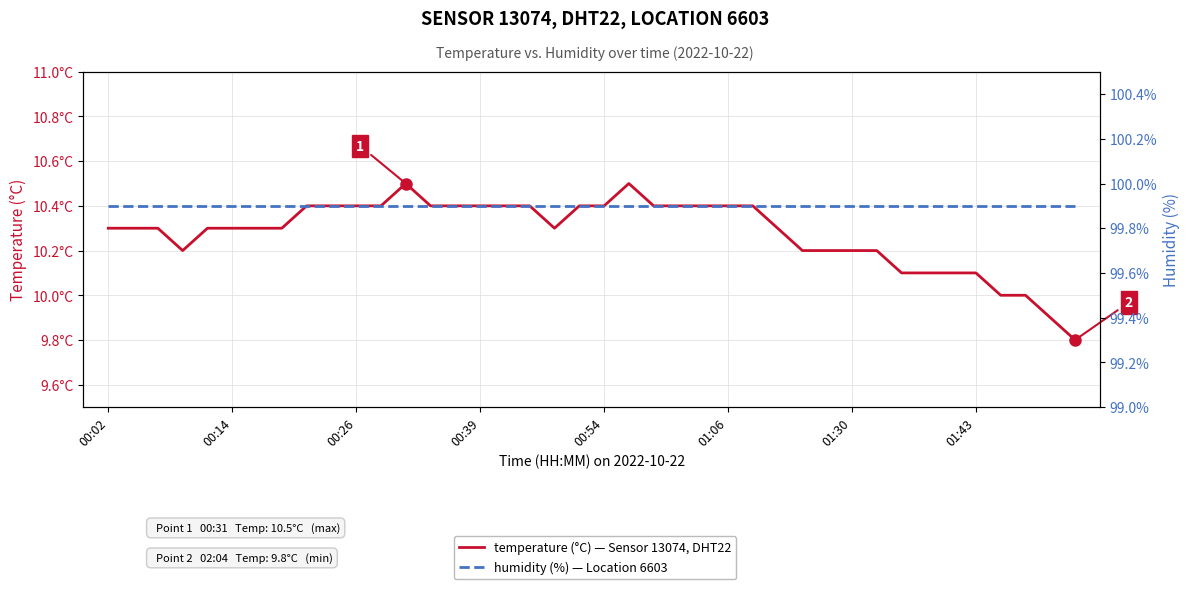

At which category is the sum across all series the highest?

12